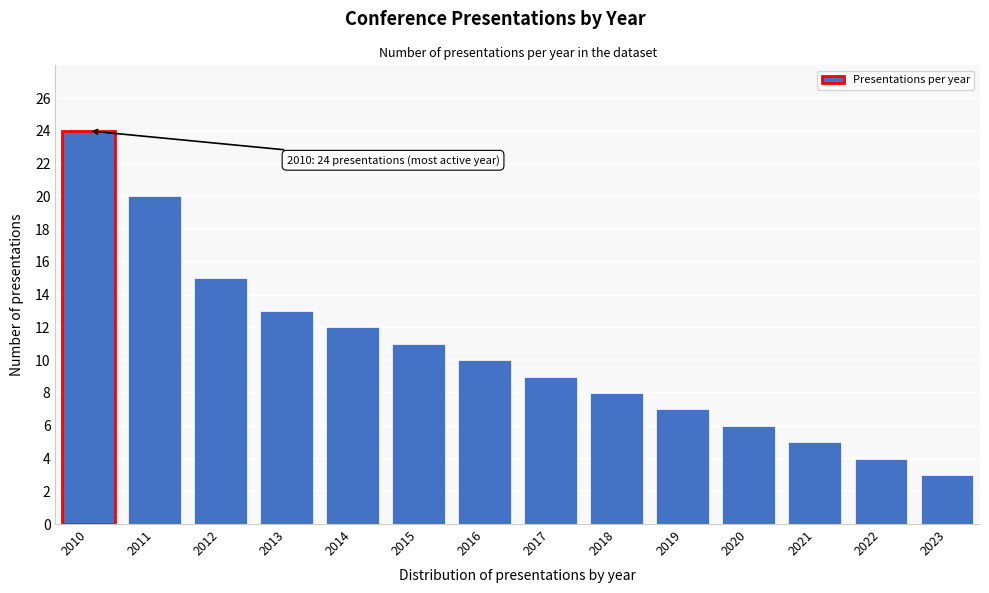

Reading left to right, what are all the values shown in this chart?

24	20	15	13	12	11	10	9	8	7	6	5	4	3